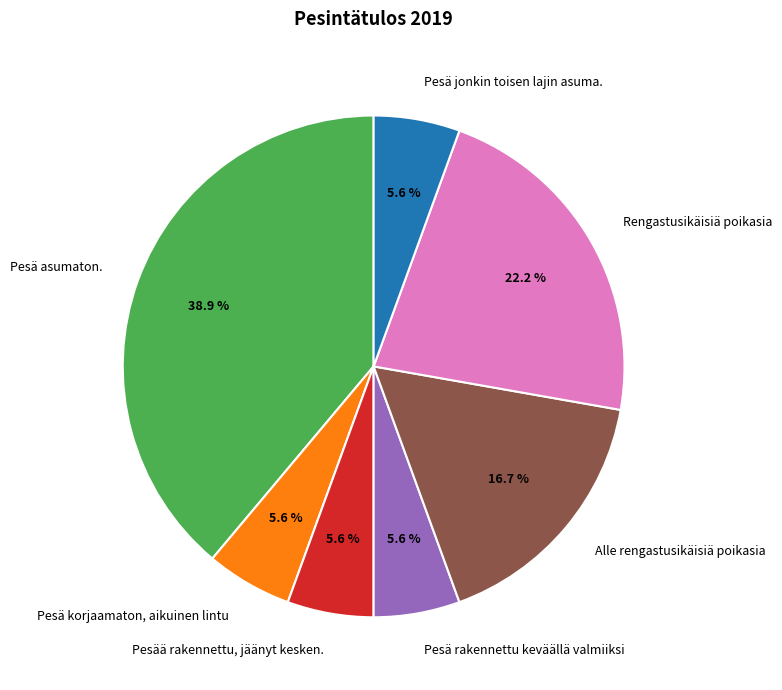

Count the number of slices in the pie.

7